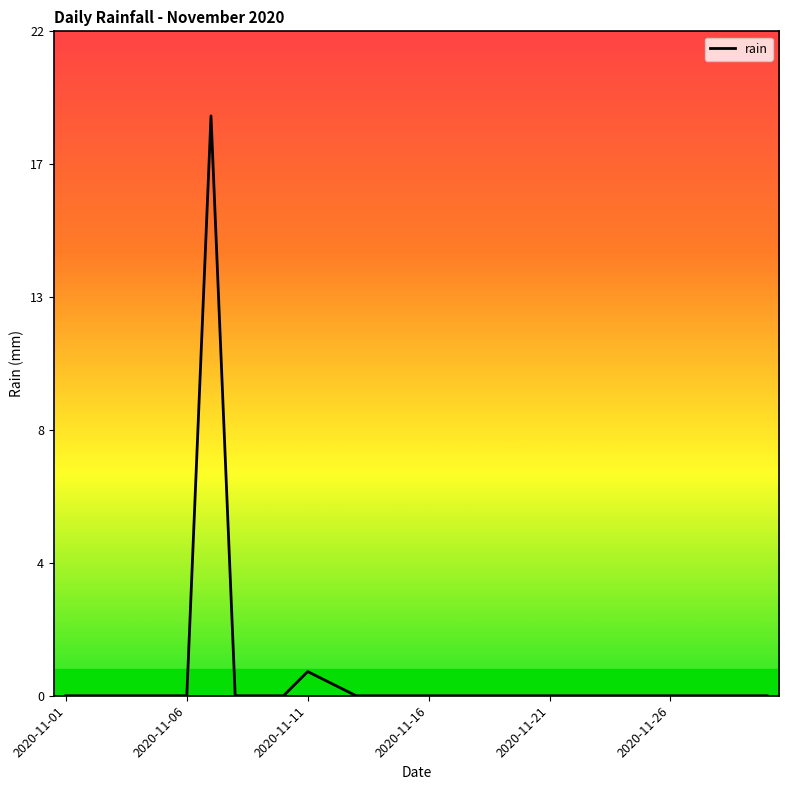

Does the chart display data point markers on the line(s)?

No